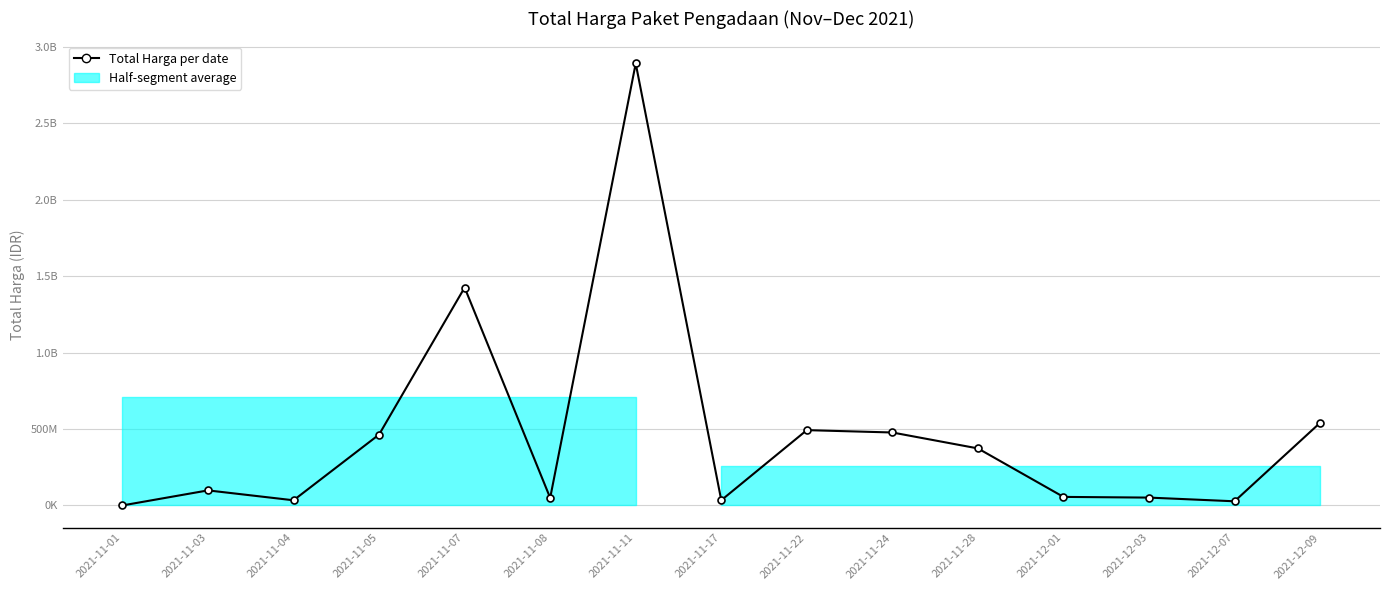

Approximately how many times larger is the value at 2021-11-03 compared to 2021-11-28?

0.3